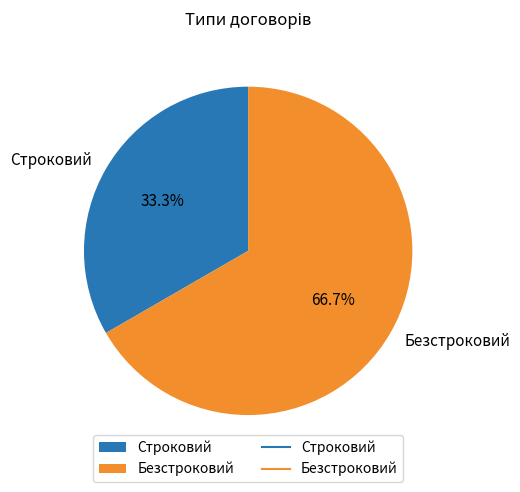

Rank the categories by value from highest to lowest.

Безстроковий, Строковий